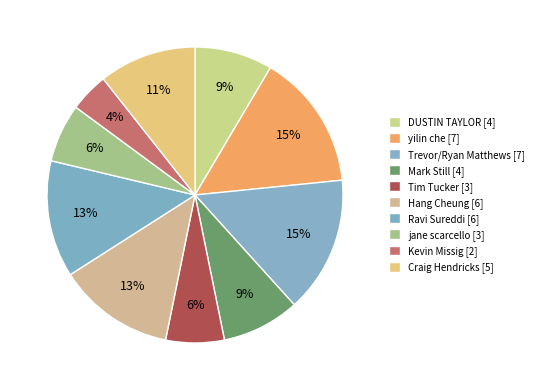

To the nearest percent, what percentage of the pie is jane scarcello?

6%